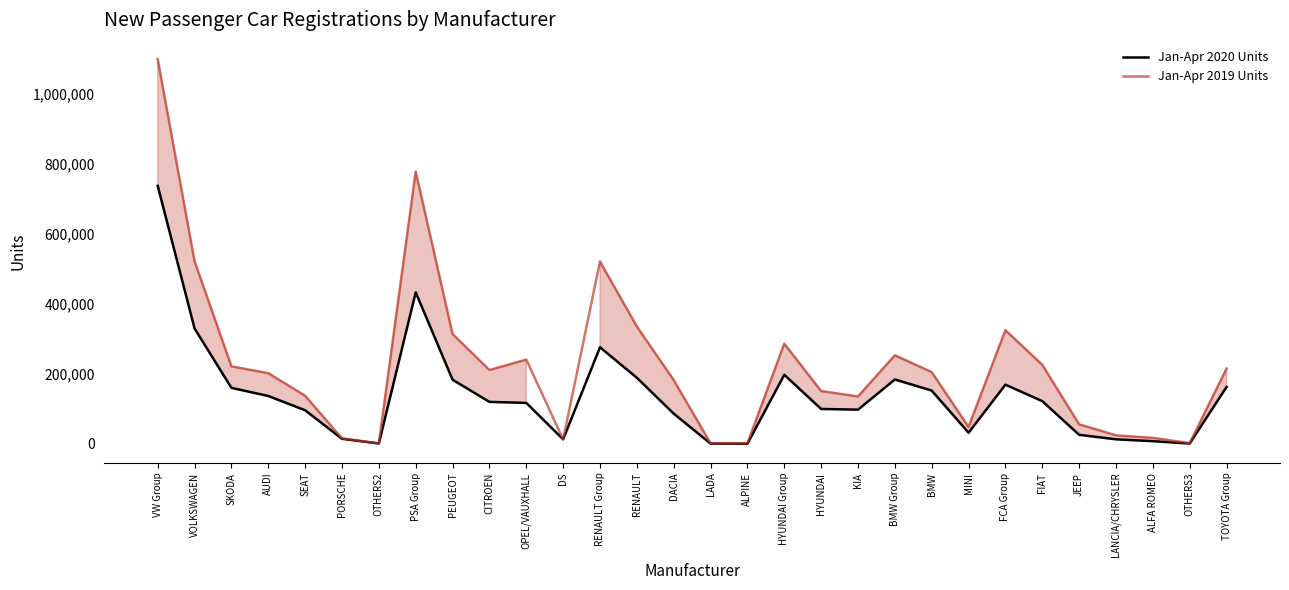

Rank the series by their average value, from highest to lowest.

Jan-Apr 2019 Units, Jan-Apr 2020 Units